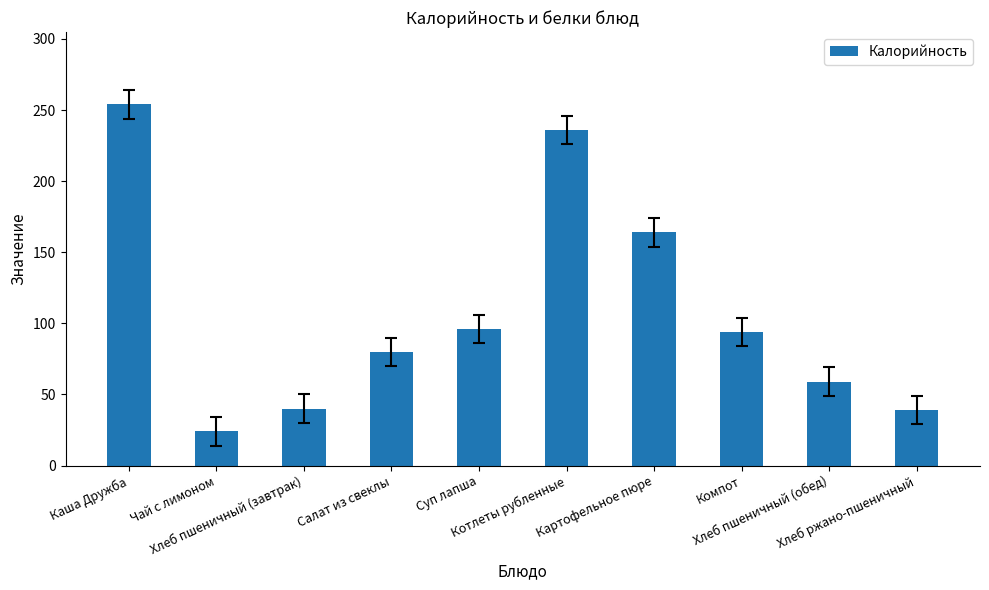

What is the average value?

109